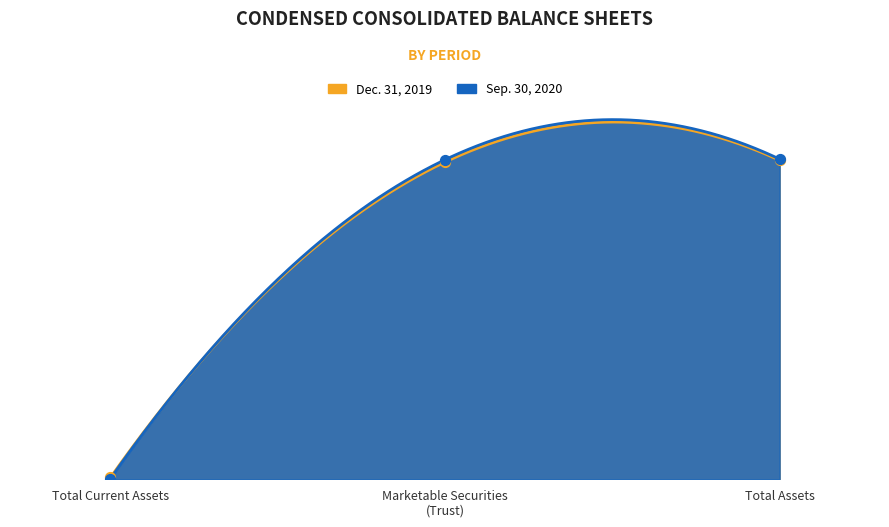

At how many categories does at least one series exceed 199768957?

2